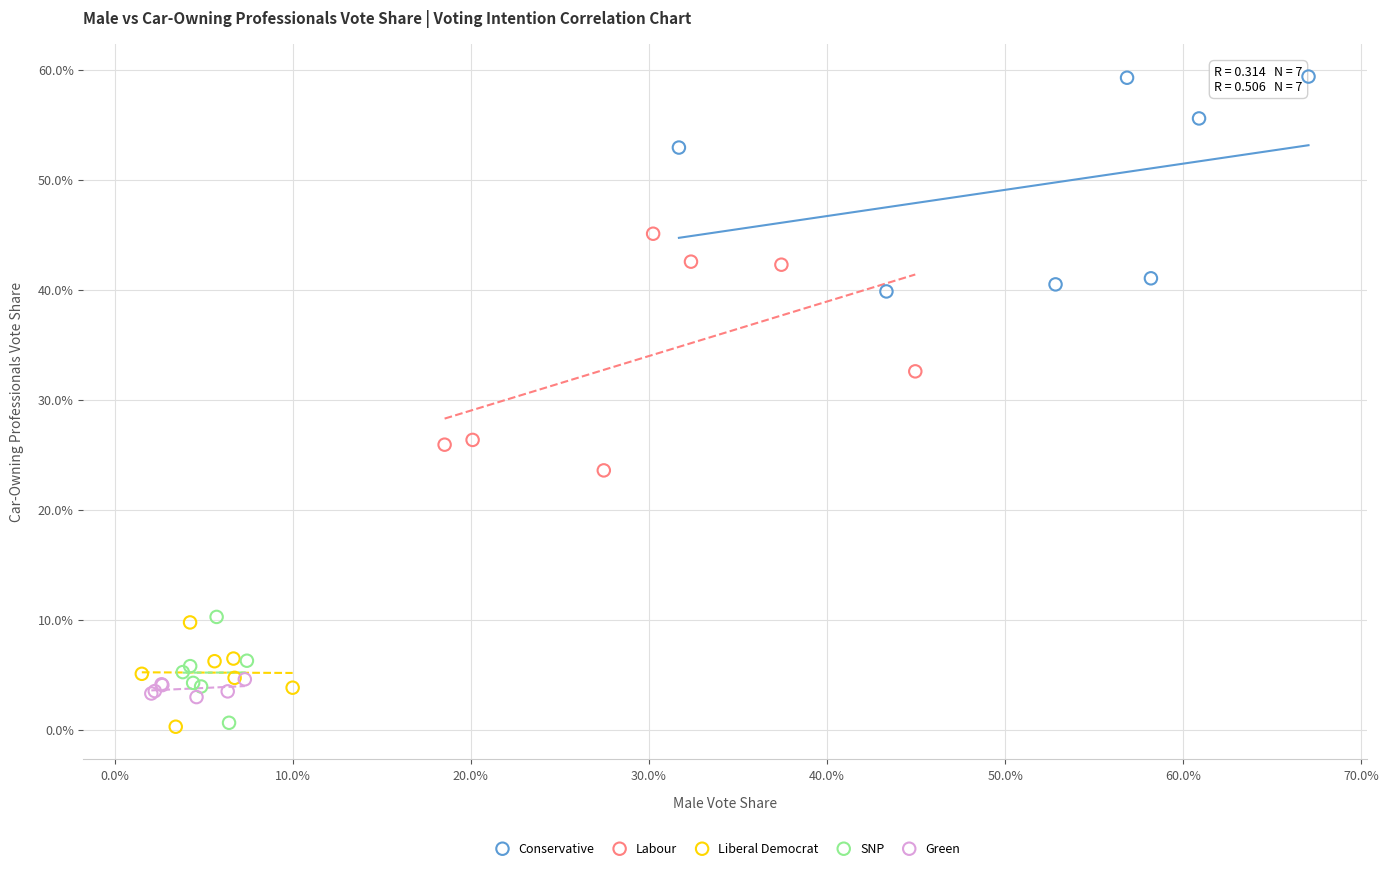

What are all the series names shown in the legend?

Conservative, Labour, Liberal Democrat, SNP, Green